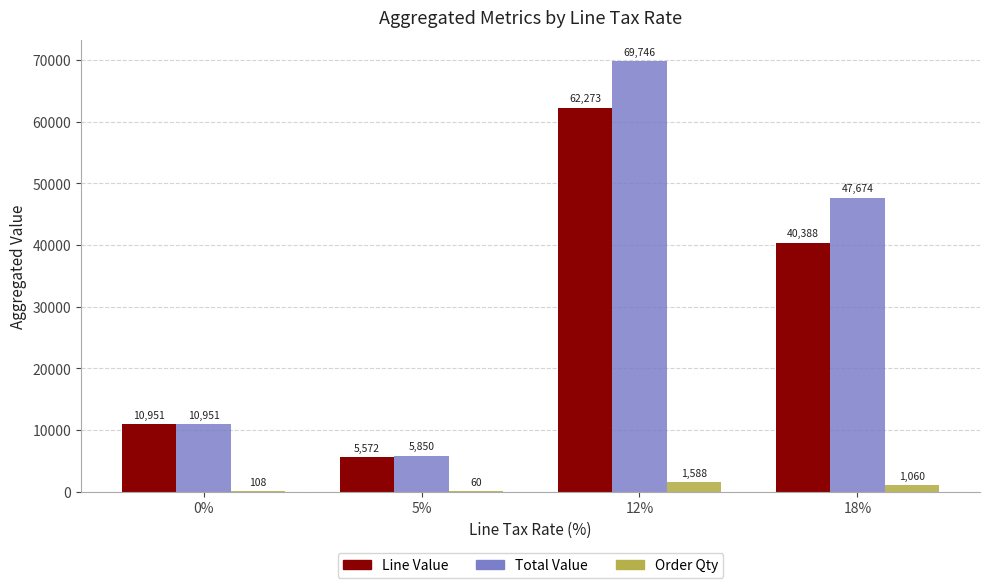

At which label does Order Qty first exceed 1060?

12%